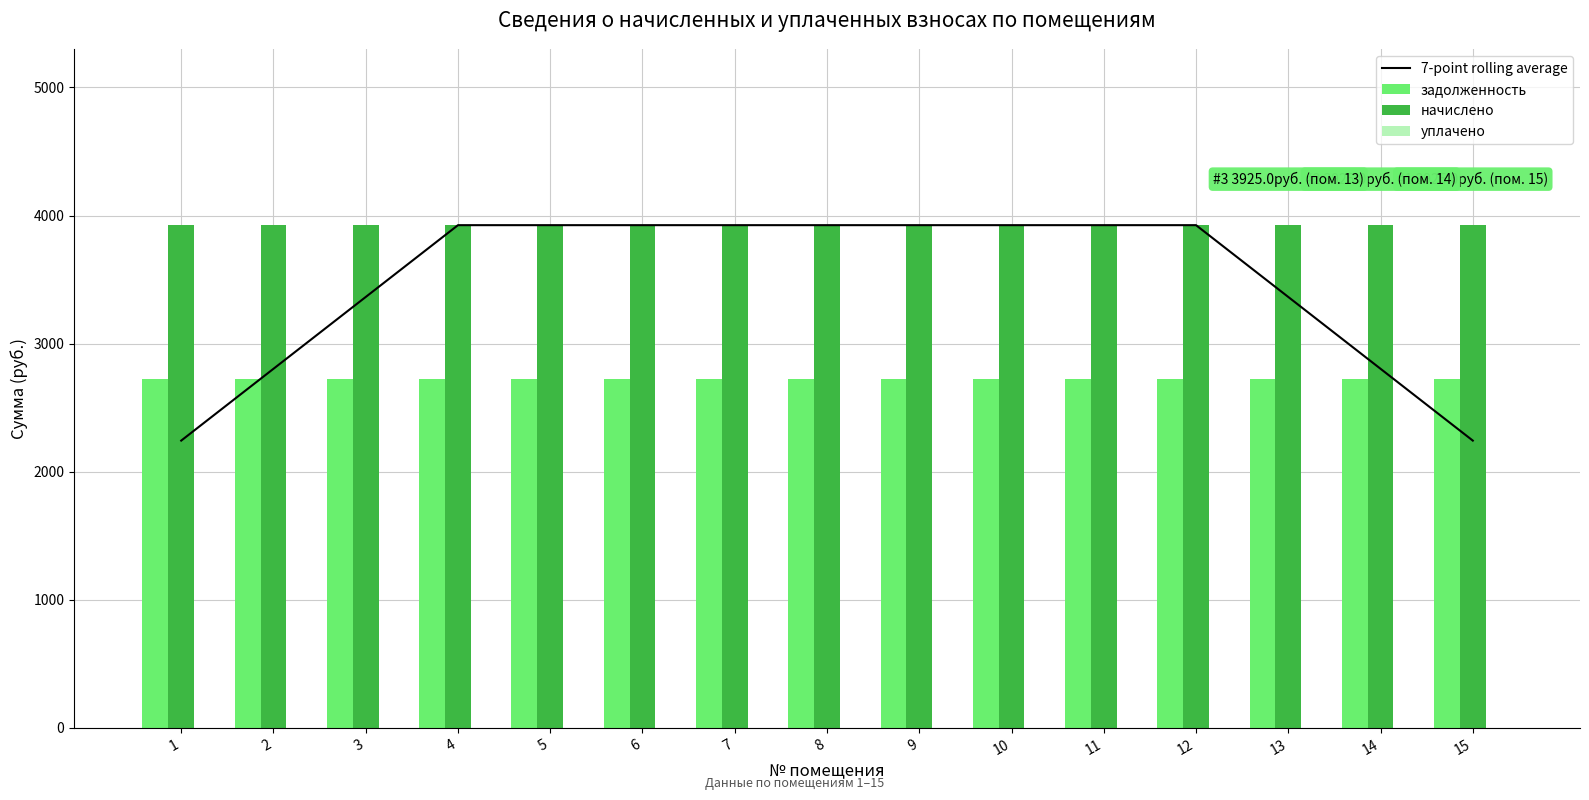

Is the value of уплачено at 14 greater than the value of начислено at 11?

No